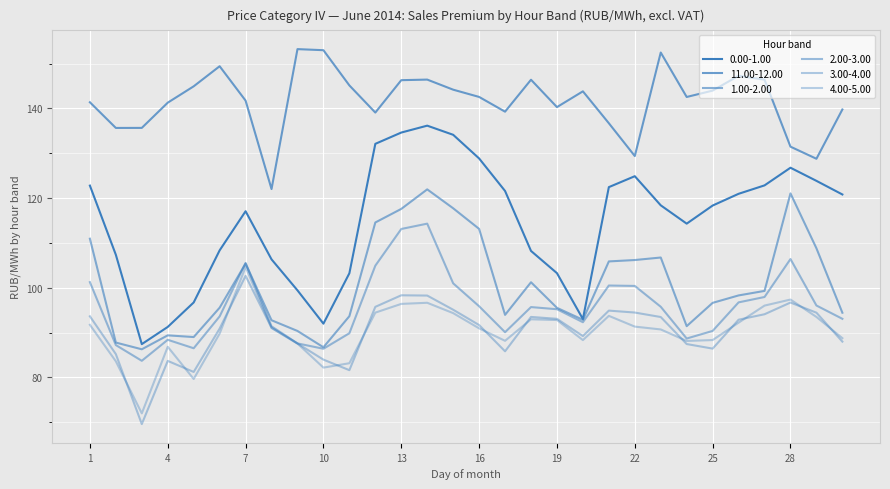

Where does the 4.00-5.00 series first go above 91?

1